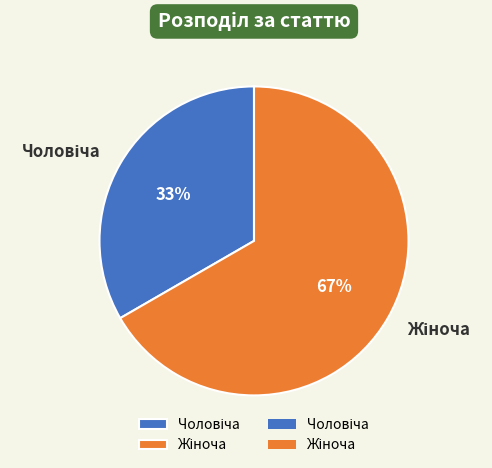

To the nearest percent, what is the average slice percentage?

50%